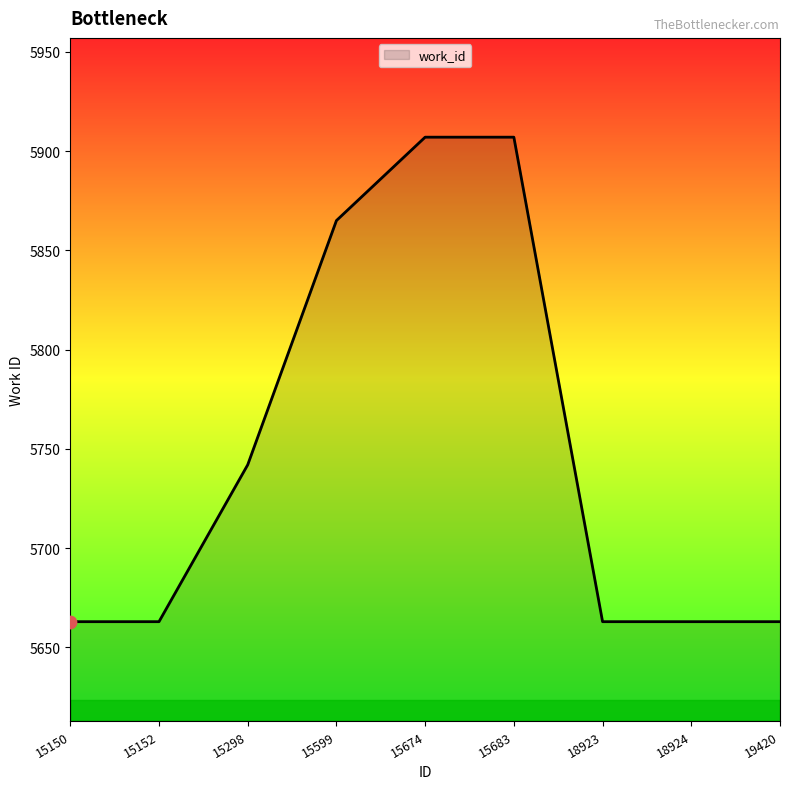

What is the change in value from 15674 to 18924?

-244